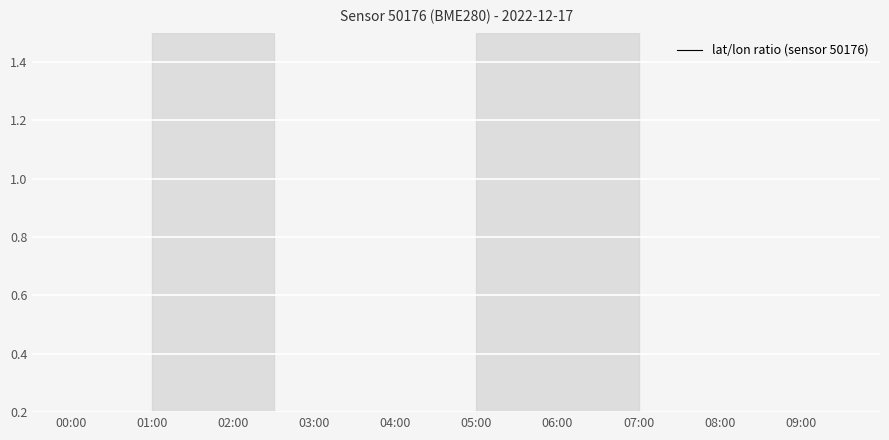

How many data points does each series have?

20